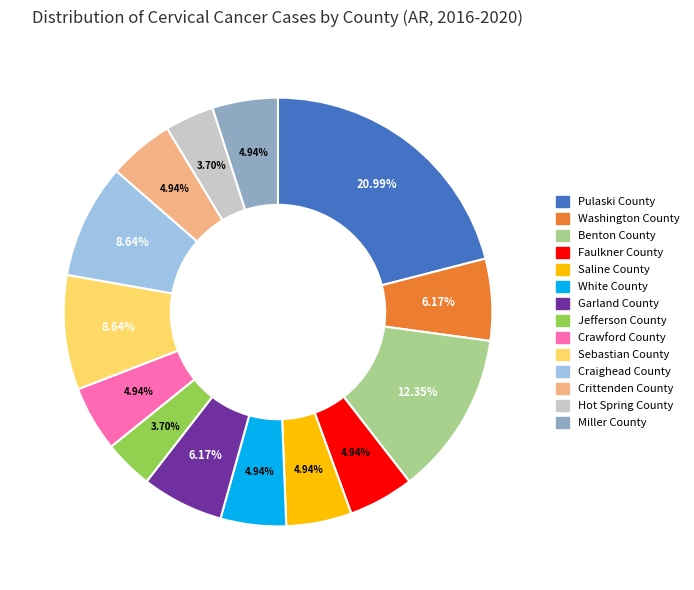

The Crittenden County slice represents 5% of the pie. True or false?

True